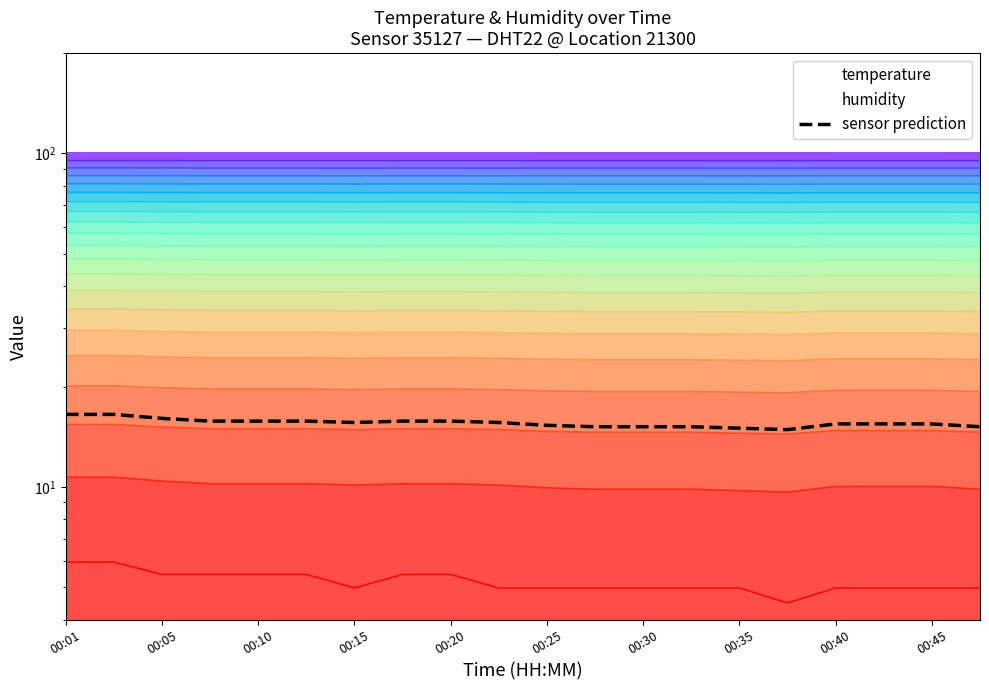

At which label does the data first exceed 15?

00:01